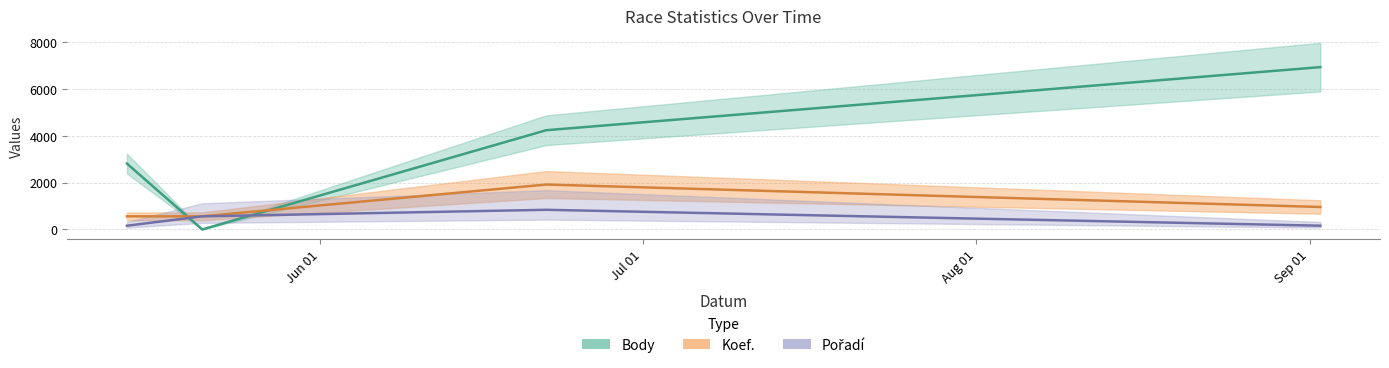

Reading left to right, what are all the values shown in this chart?

Body: 2016-05-14=2814	2016-05-21=0	2016-06-22=4241	2016-09-02=6937
Koef.: 2016-05-14=560	2016-05-21=560	2016-06-22=1920	2016-09-02=960
Pořadí: 2016-05-14=160	2016-05-21=560	2016-06-22=840	2016-09-02=160